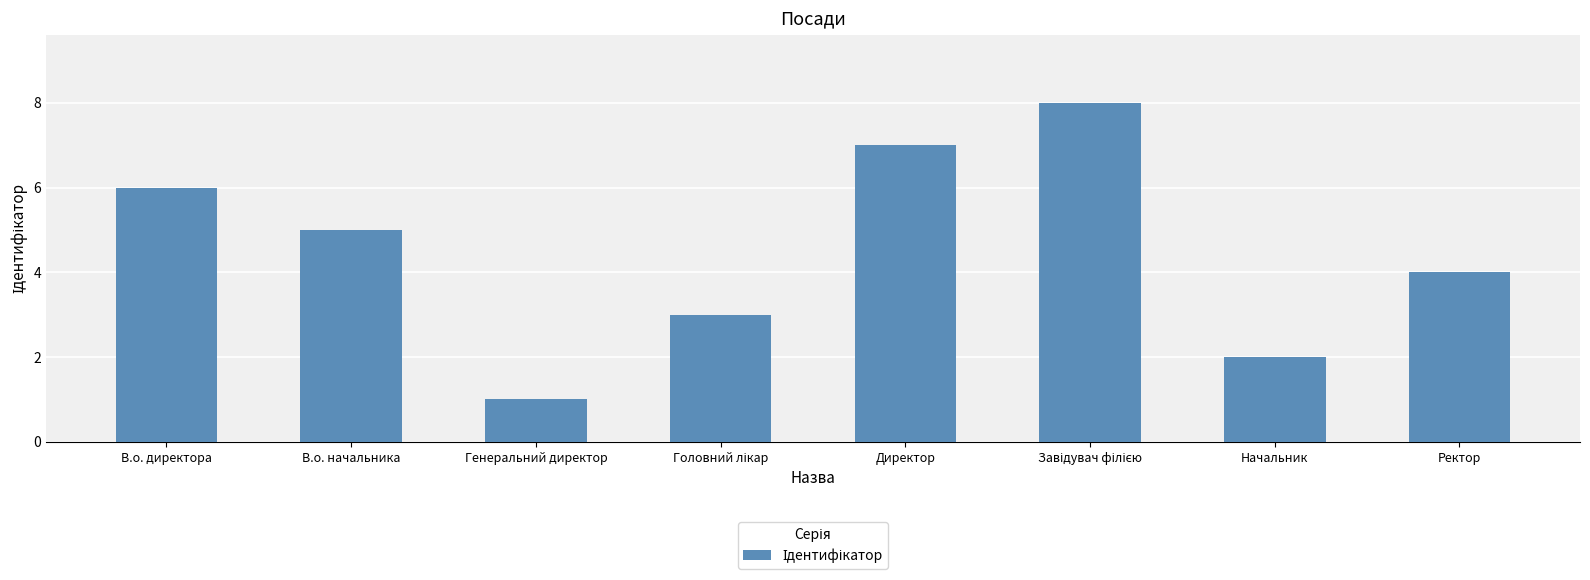

What is the difference between the maximum and minimum values?

7